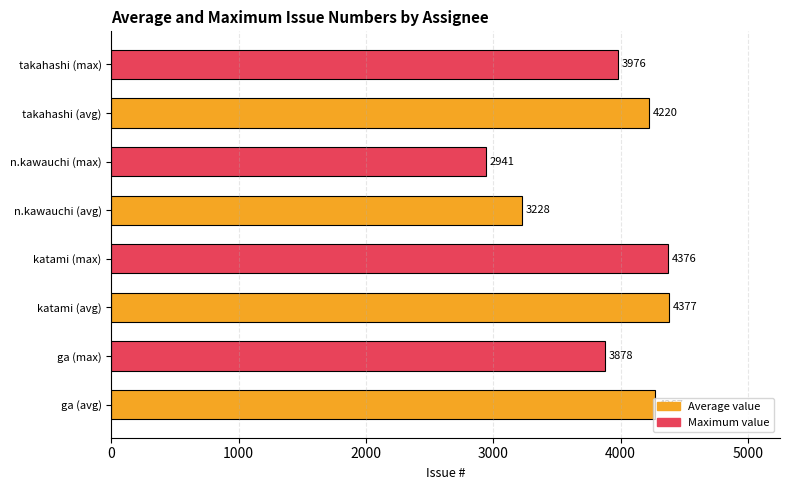

List the labels in order of value, largest first.

katami (avg), katami (max), ga (avg), takahashi (avg), takahashi (max), ga (max), n.kawauchi (avg), n.kawauchi (max)